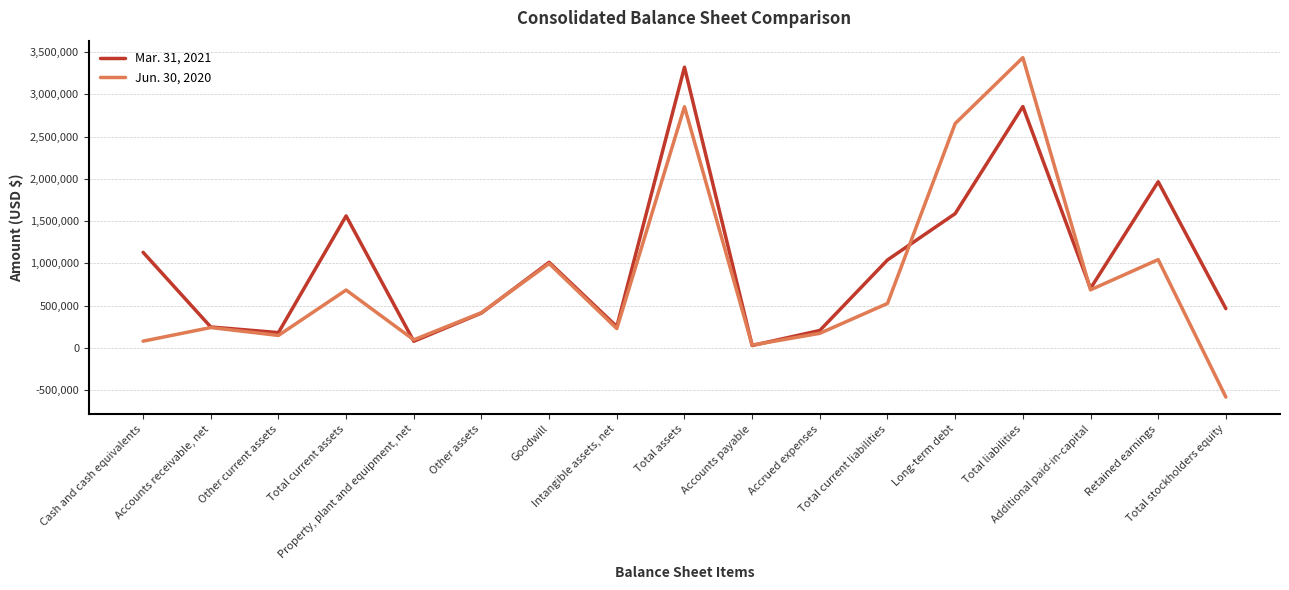

What is the greatest value displayed?

3434800